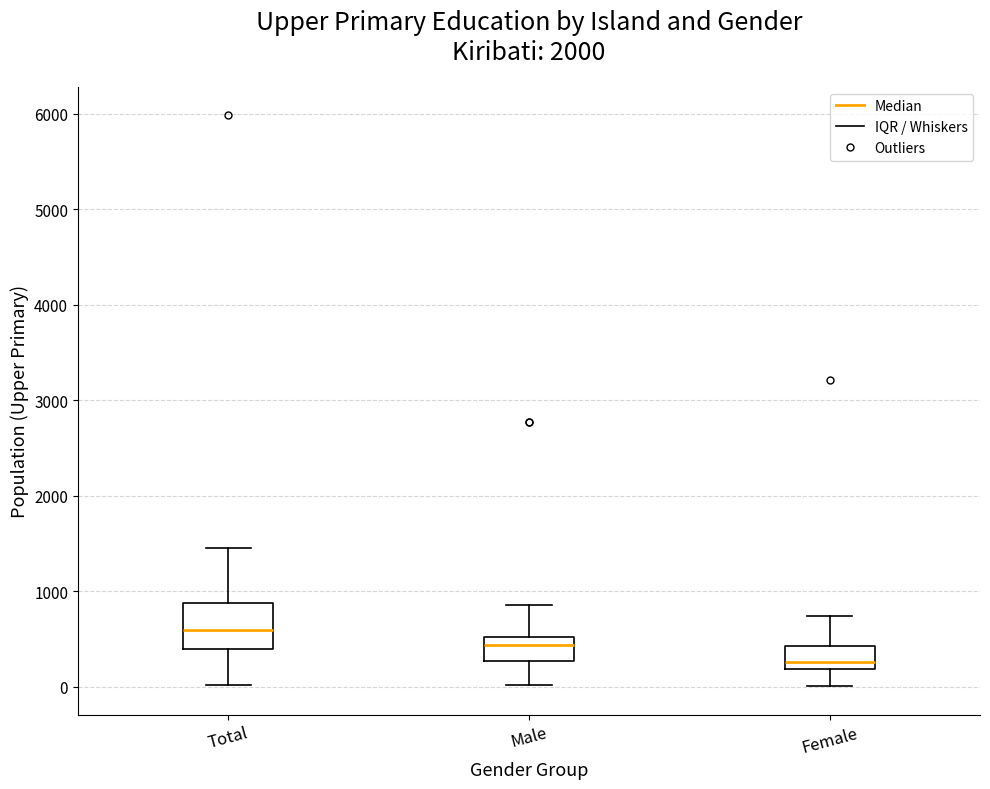

Which box is the tallest, from its lower edge to its upper edge?

Total